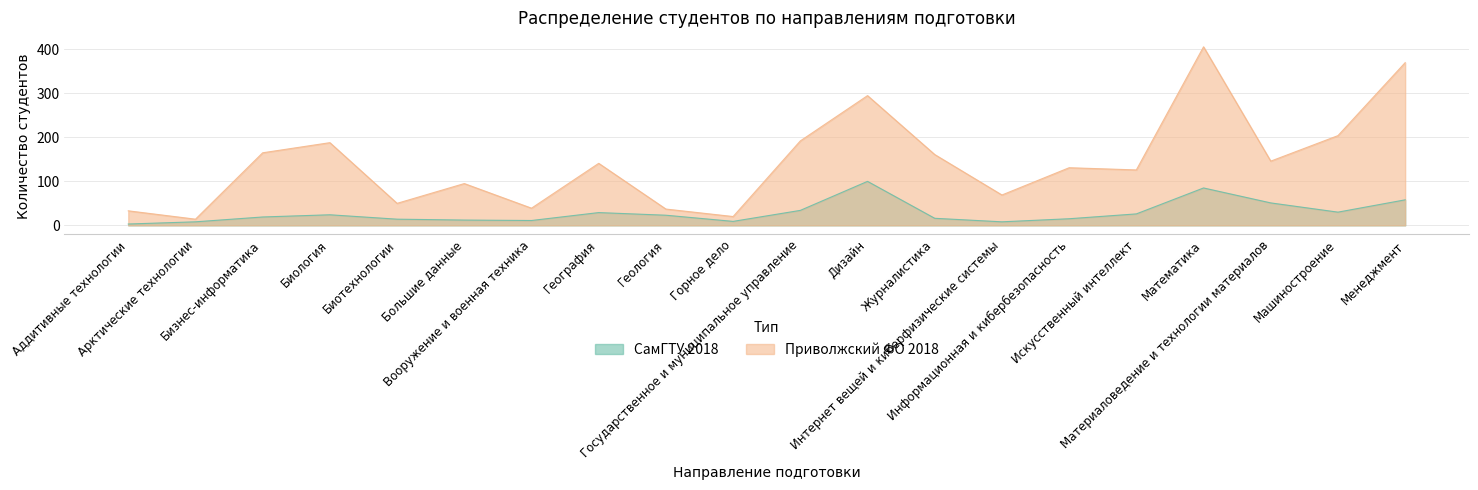

What is the maximum value for Приволжский ФО 2018?

406